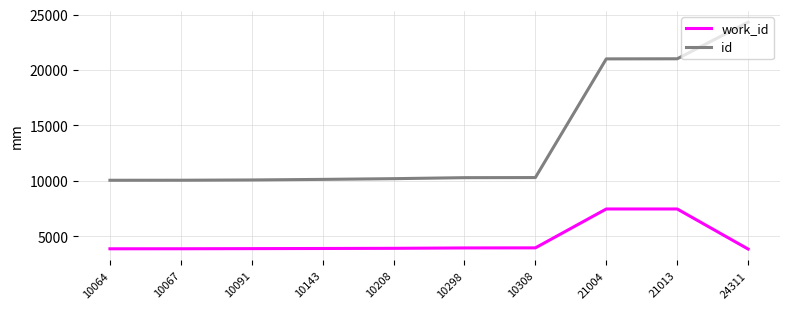

What is the lowest value of the work_id series?

3866